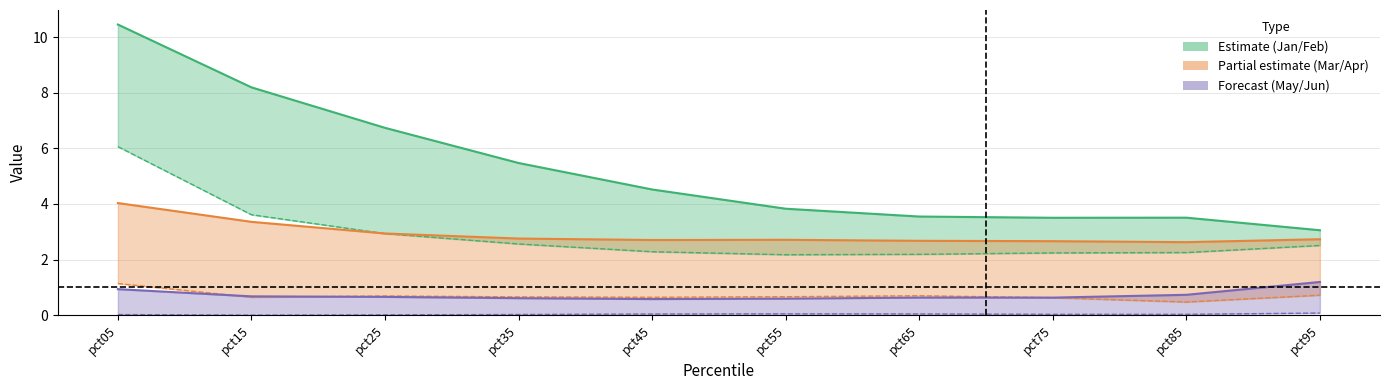

Which series has the largest total across all categories?

Jan